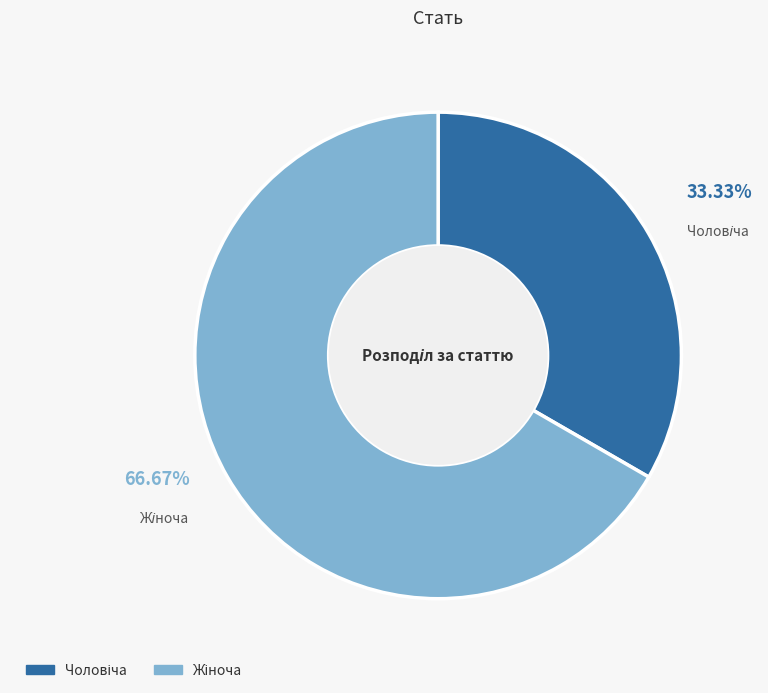

Is there any slice that represents more than half of the pie?

Yes